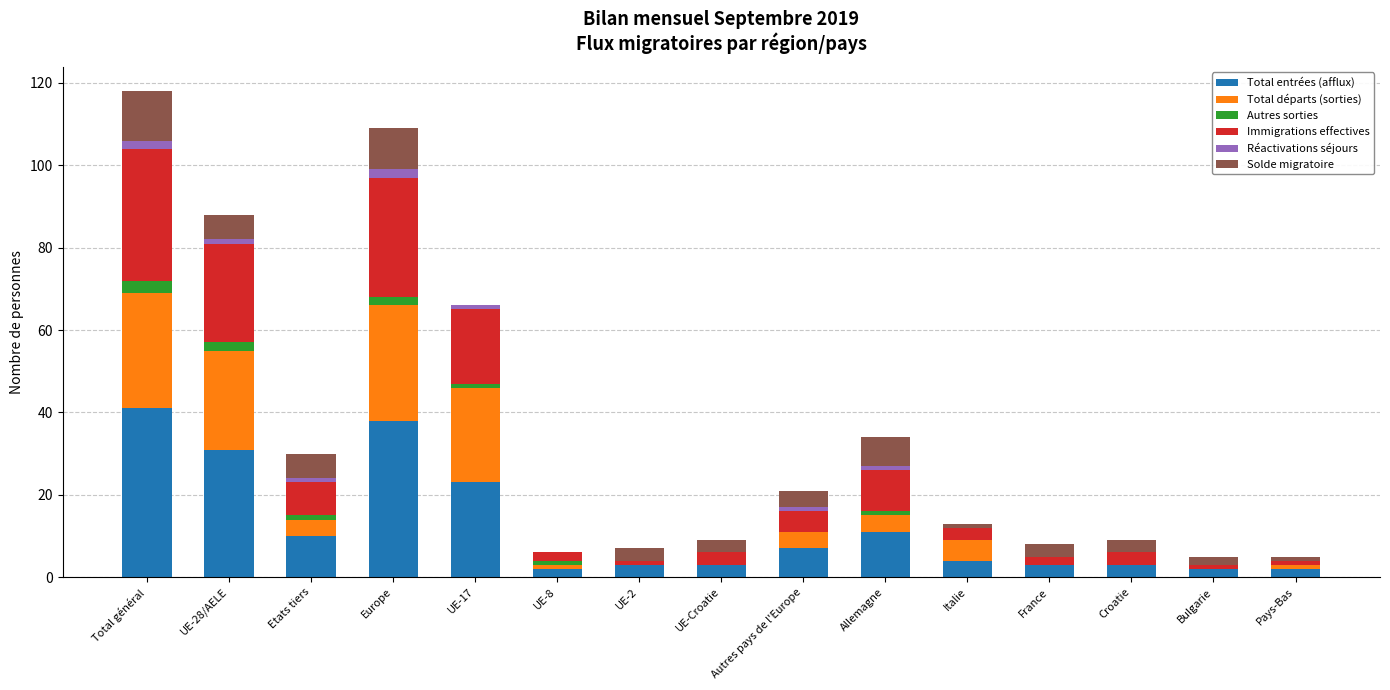

What is the spread (max minus min) of values at UE-17?

23